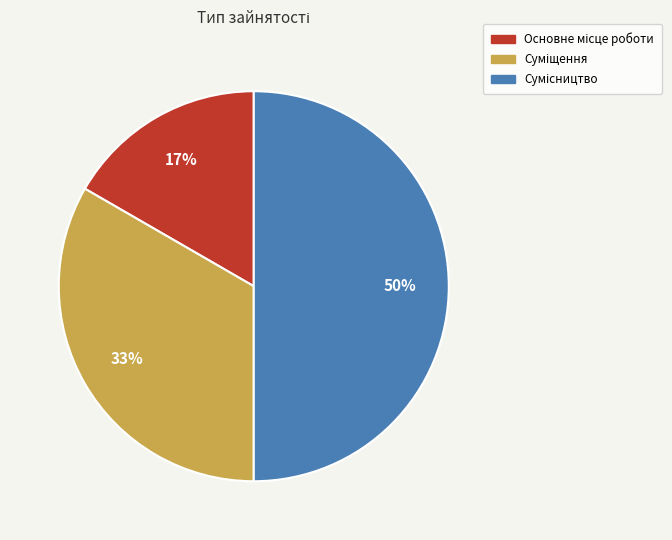

To the nearest percent, what is the average slice percentage?

33%